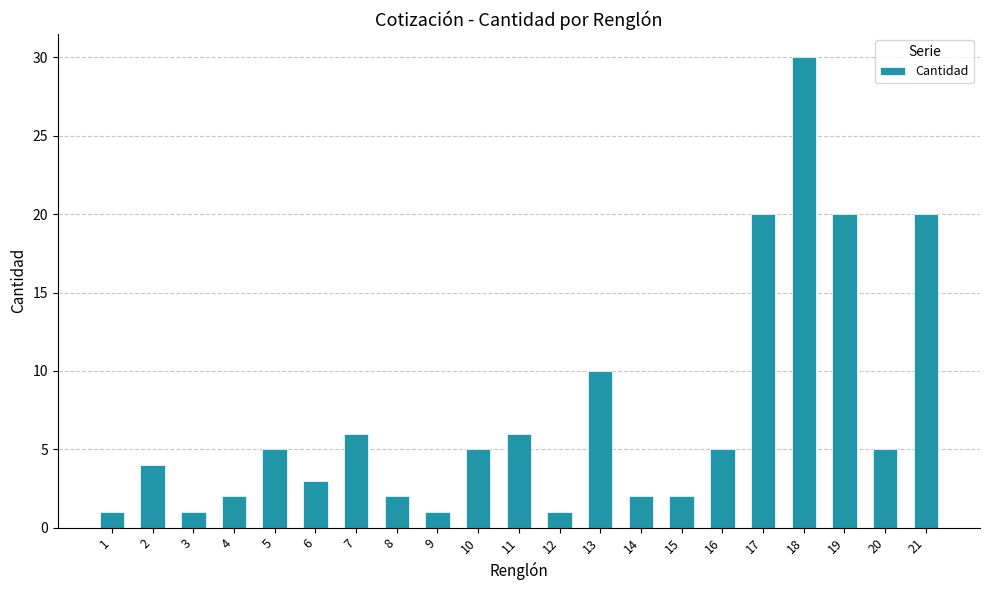

How many bars are there in total?

21